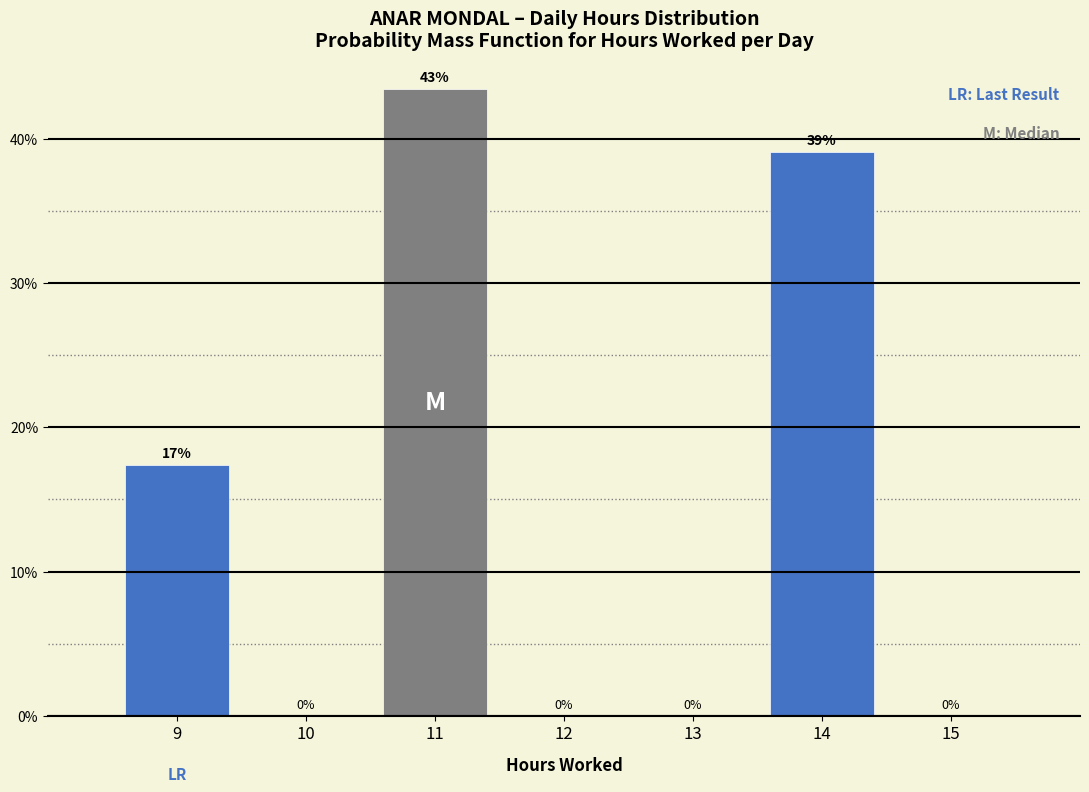

Which range on the x-axis has the tallest bar?

10.5 to 11.5